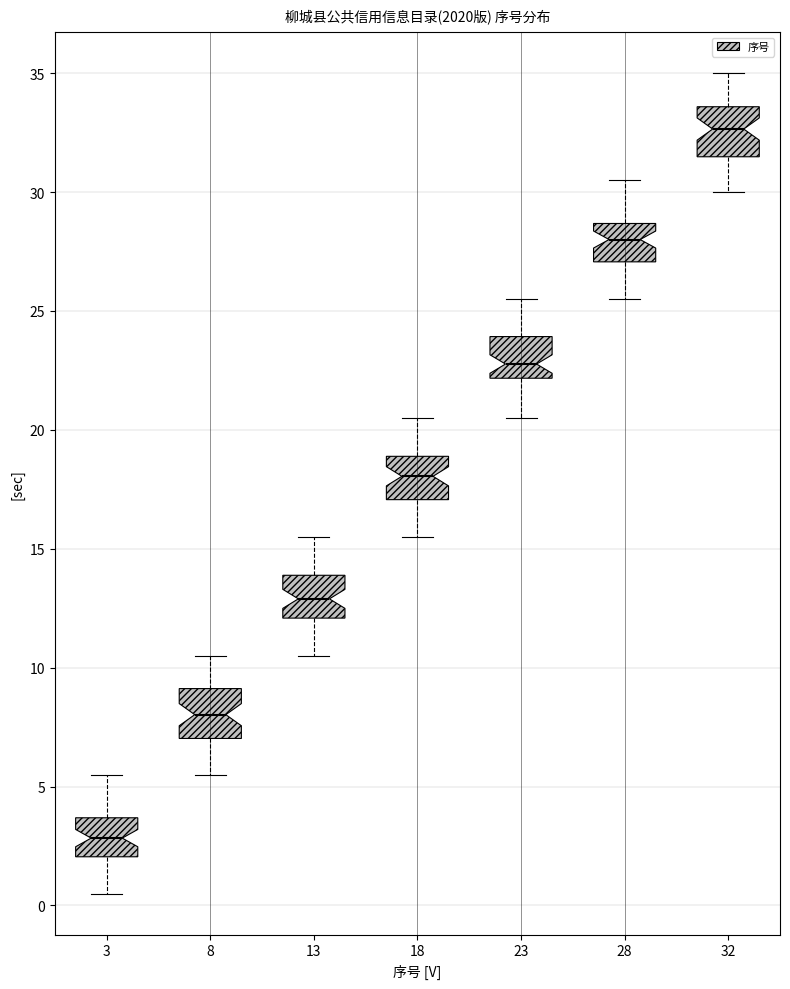

Reading left to right, transcribe this box plot: for each box, give where its median line is, the range the box spans, and where its two whiskers end, as read against the y-axis. The values are not printed on the chart, so give them approximately, as read against the axis.

3: median 3.0, box 2.0 to 3.5, whiskers 0.5 to 5.5
8: median 8.0, box 7.0 to 9.0, whiskers 5.5 to 10.5
13: median 13.0, box 12.0 to 14.0, whiskers 10.5 to 15.5
18: median 18.0, box 17.0 to 19.0, whiskers 15.5 to 20.5
23: median 23.0, box 22.0 to 24.0, whiskers 20.5 to 25.5
28: median 28.0, box 27.0 to 28.5, whiskers 25.5 to 30.5
32: median 32.5, box 31.5 to 33.5, whiskers 30.0 to 35.0